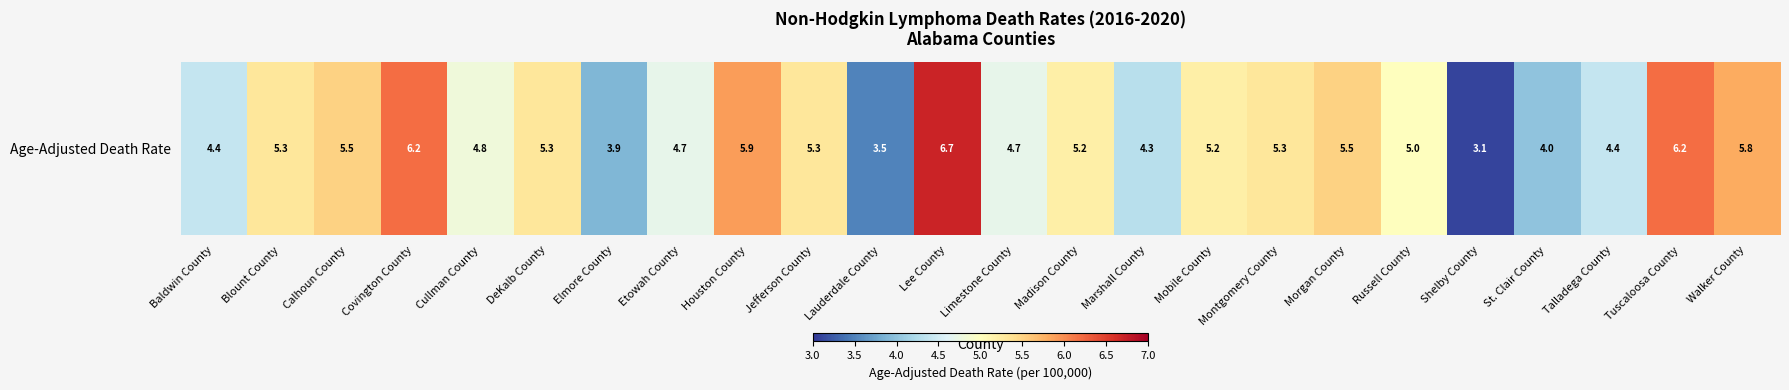

Rank the categories by value from highest to lowest.

Lee County, Covington County, Tuscaloosa County, Houston County, Walker County, Calhoun County, Morgan County, Blount County, DeKalb County, Jefferson County, Montgomery County, Madison County, Mobile County, Russell County, Cullman County, Etowah County, Limestone County, Baldwin County, Talladega County, Marshall County, St. Clair County, Elmore County, Lauderdale County, Shelby County